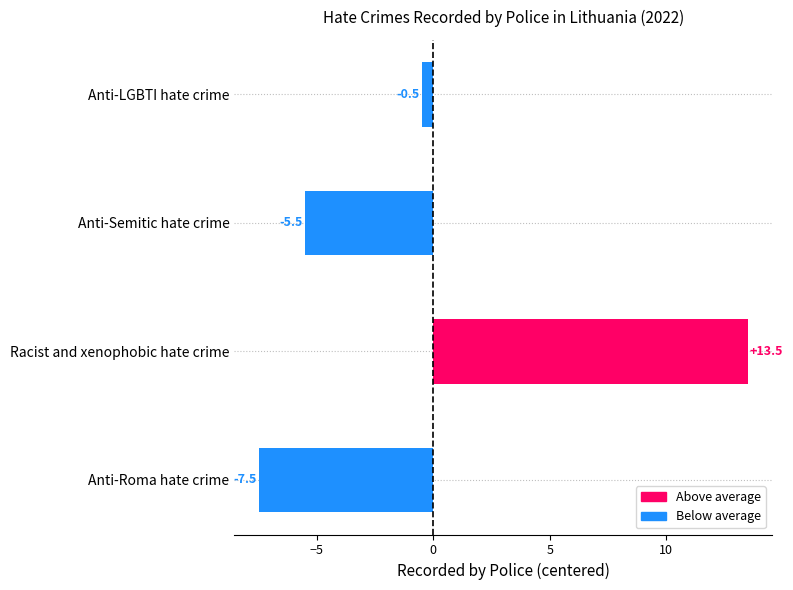

Reading bottom to top, list all the values displayed in this chart.

Anti-Roma hate crime=-7.5	Racist and xenophobic hate crime=13.5	Anti-Semitic hate crime=-5.5	Anti-LGBTI hate crime=-0.5